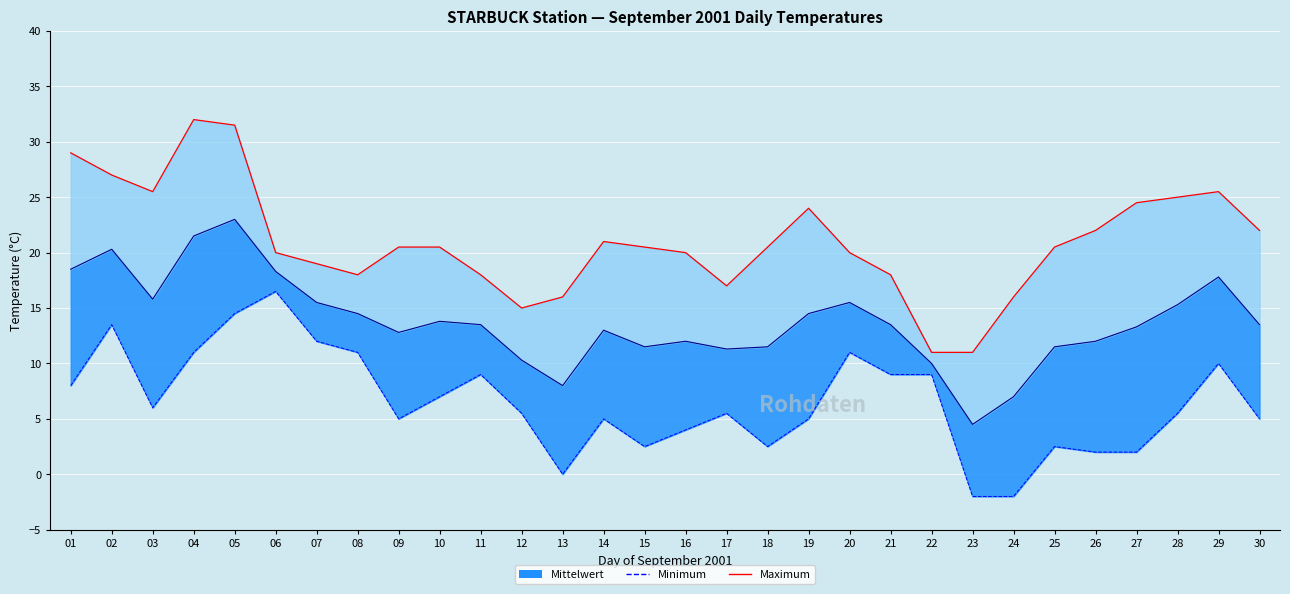

At 06, list the series in order from smallest to largest.

Minimum, Mean line, Maximum line